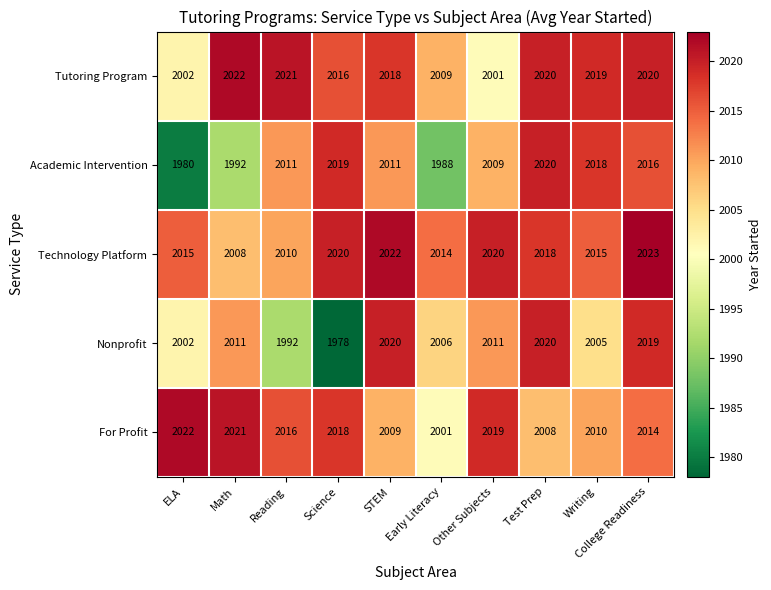

What is the difference between the highest and lowest values at Science?

42